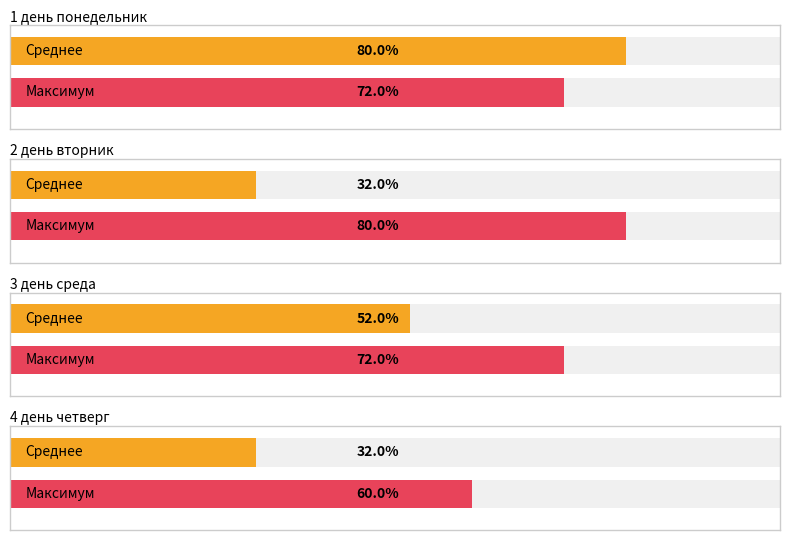

Which label corresponds to the smallest value in the chart?

2 день вторник